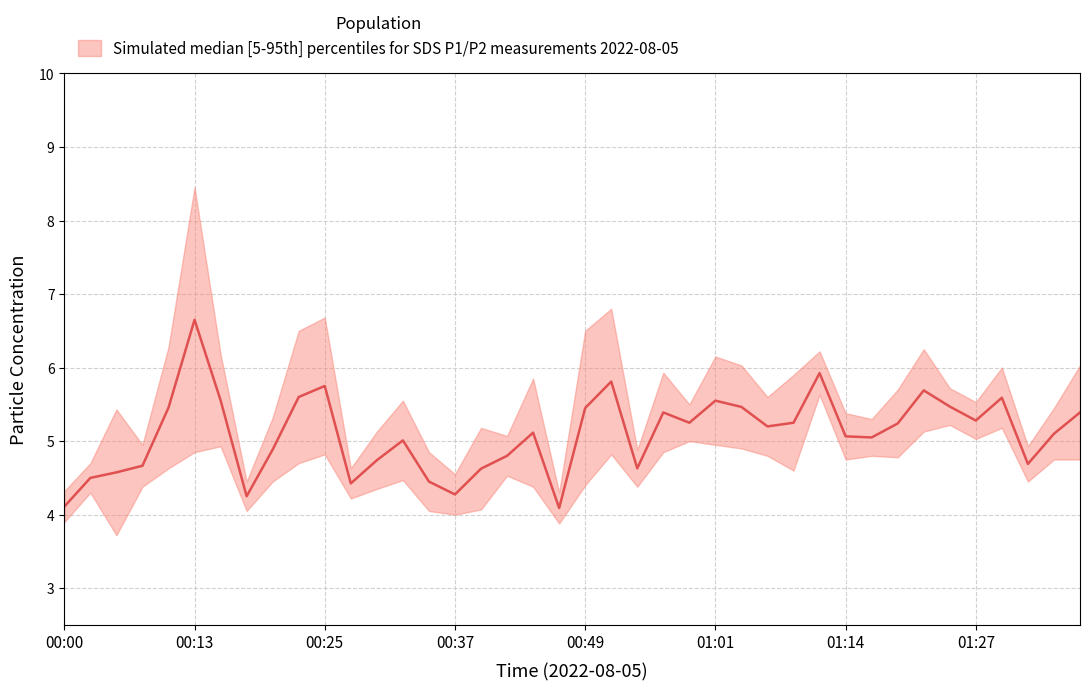

What is the sum of the SDS_P1 values at 01:27 and 00:15?

11.7